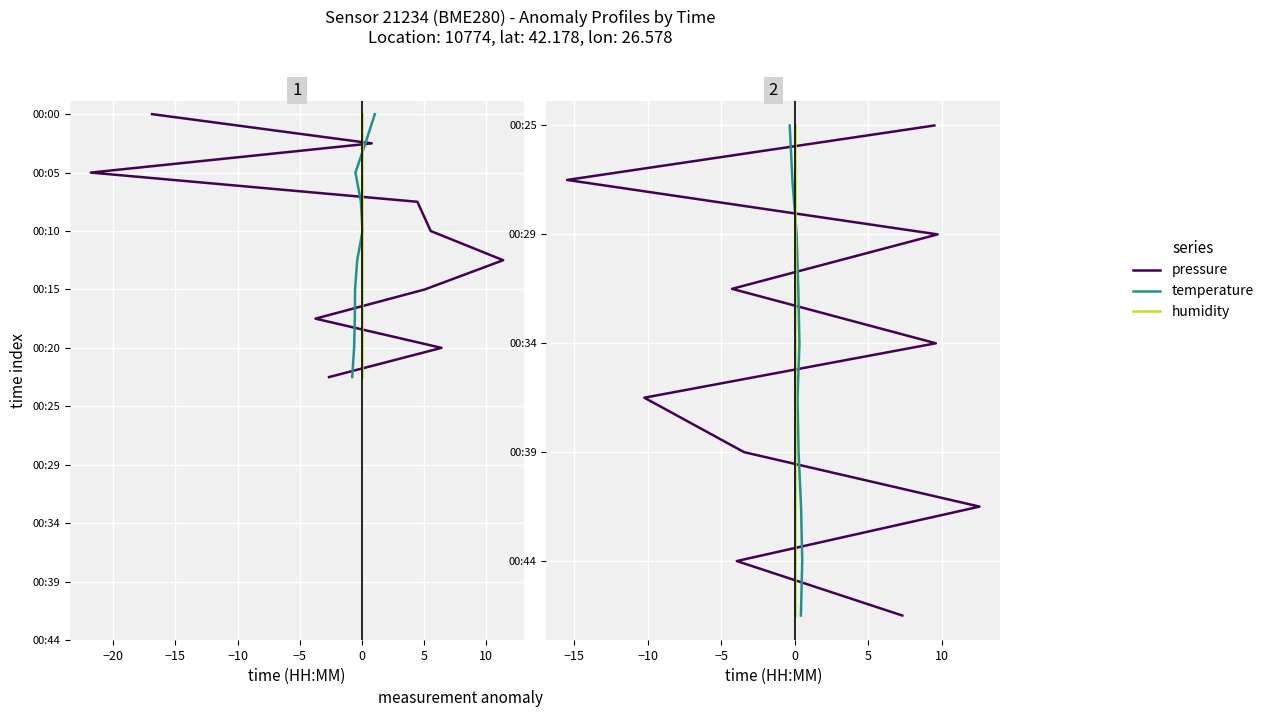

True or false: pressure has a value of 16 at −25.

False